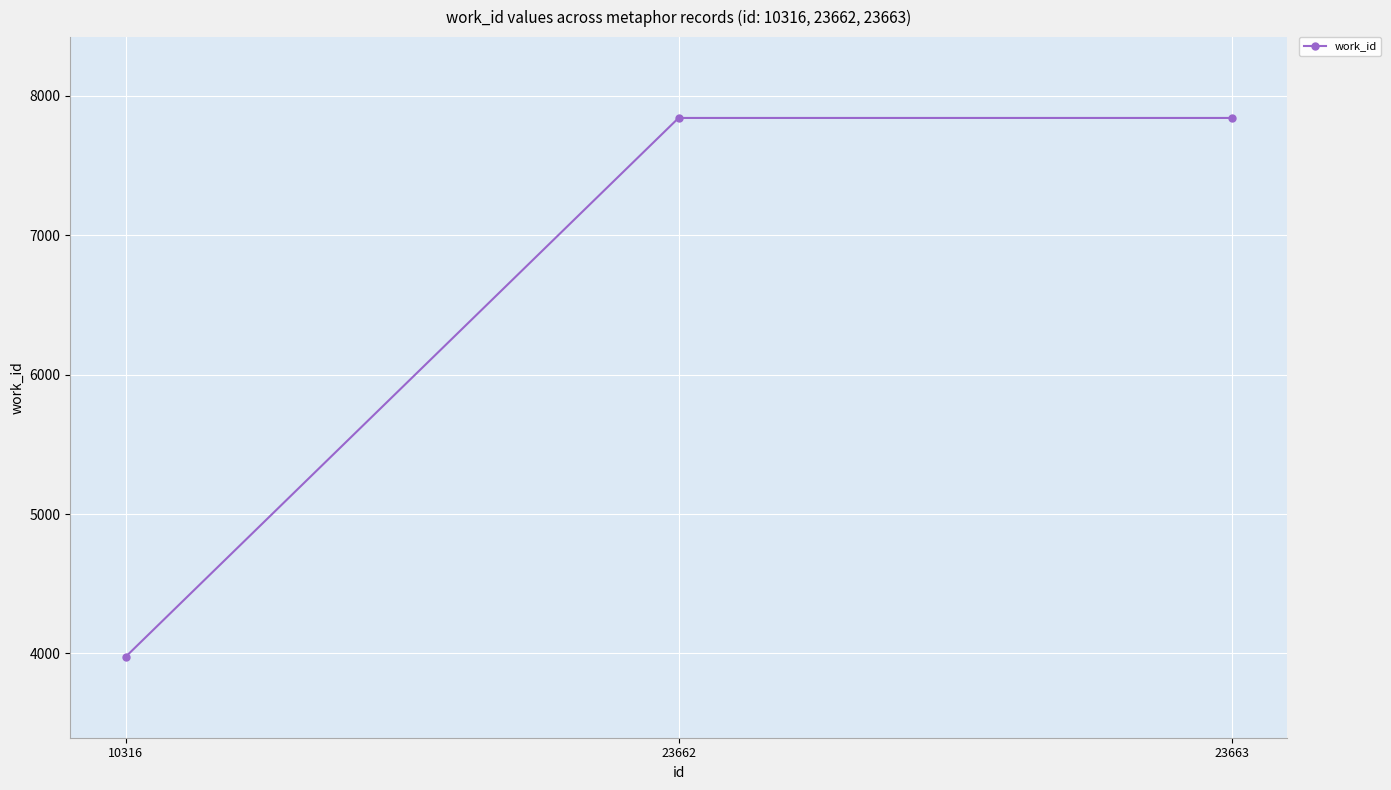

What is the change in value from 10316 to 23663?

+3867